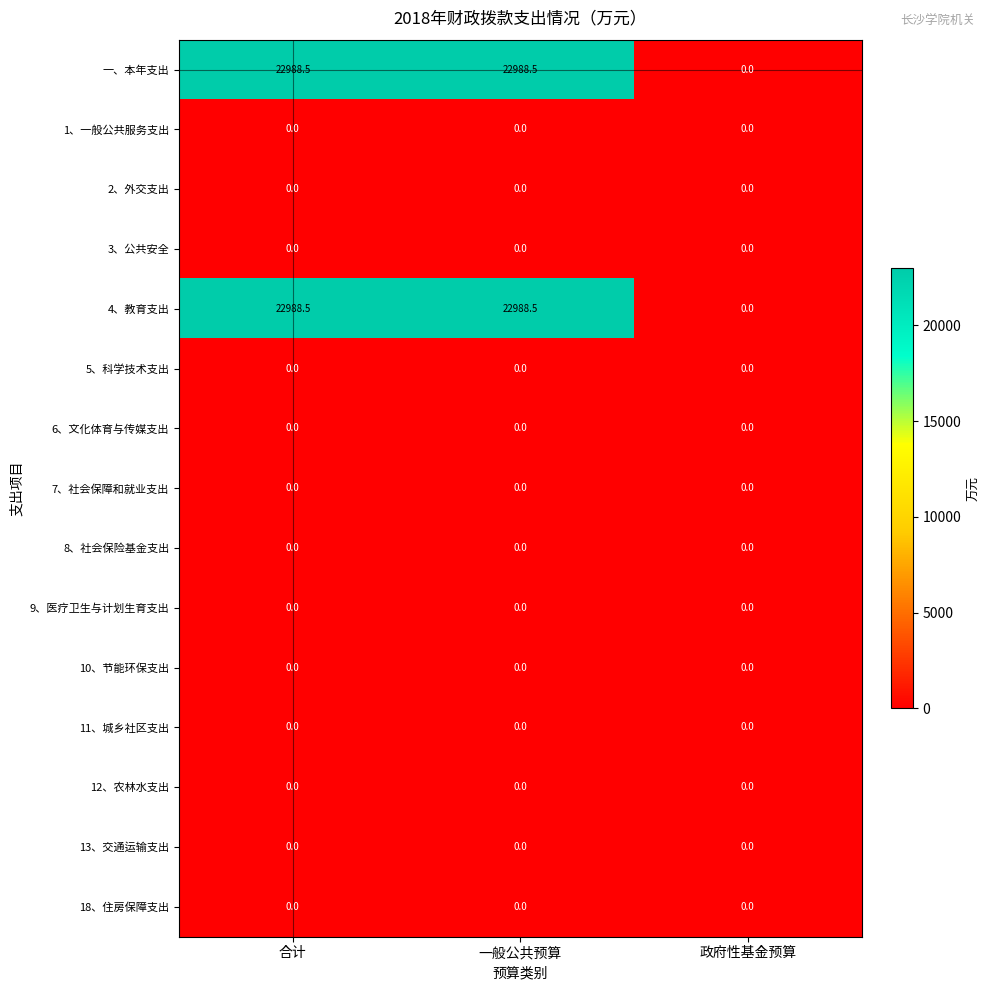

What is the total value across all series at 合计?

45977.0